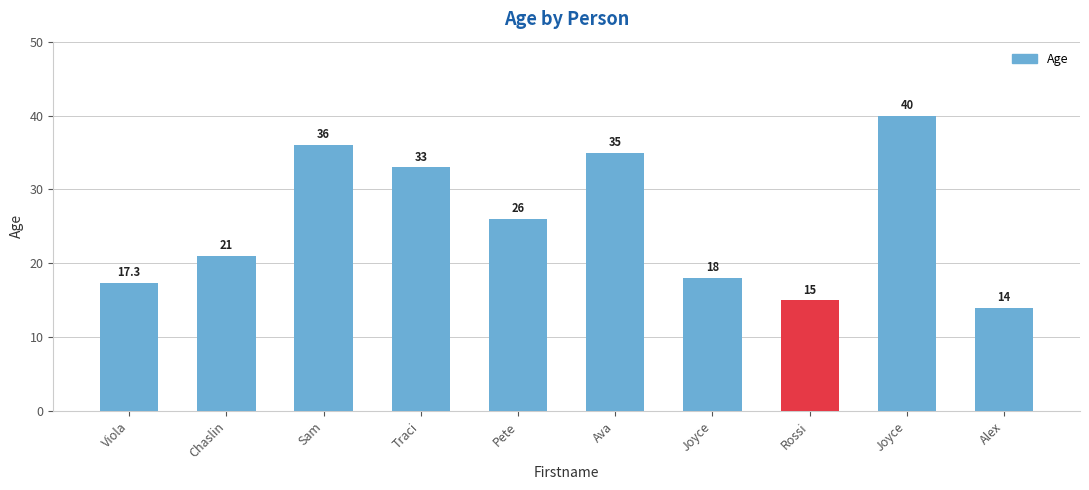

Approximately how many times larger is the value at Joyce compared to Chaslin?

0.9